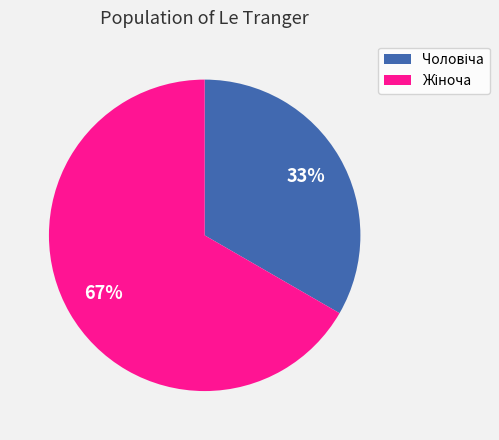

Is there any slice that represents more than half of the pie?

Yes